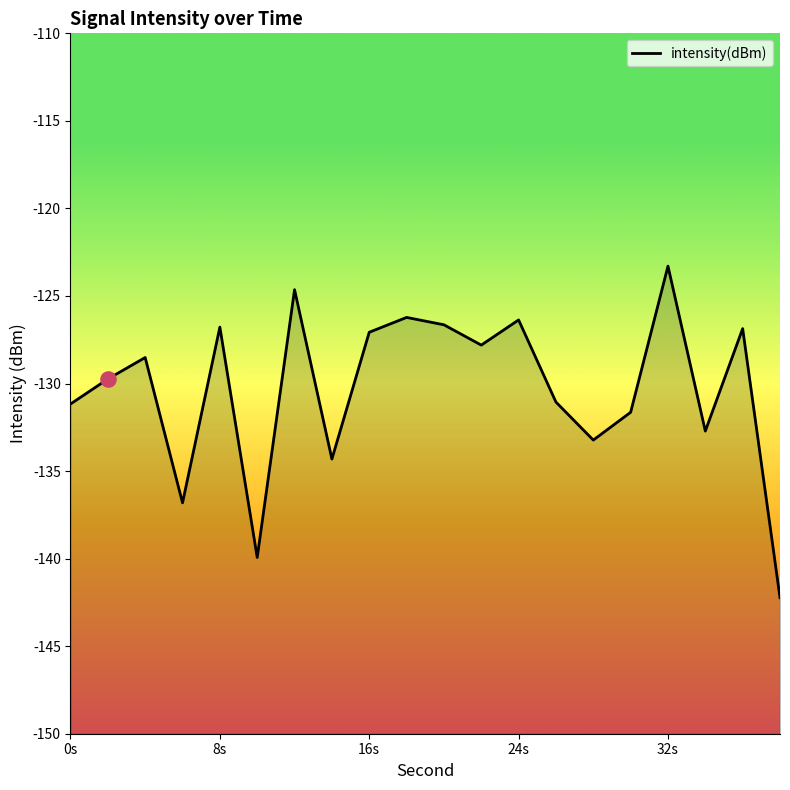

What is the change in value from 2 to 18?

+3.5